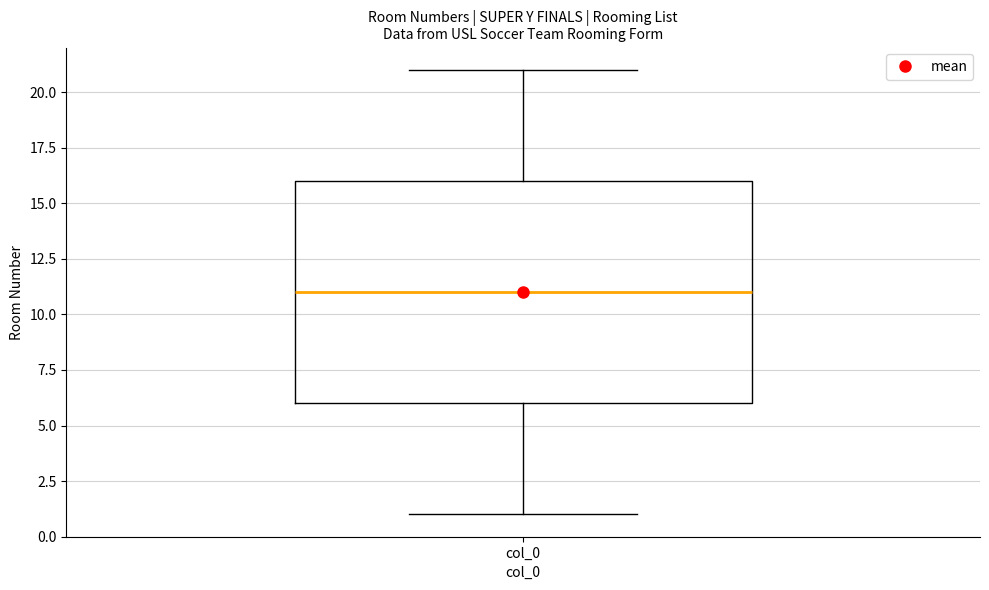

Transcribe this box plot: give where the median line is, the range the box spans, and where the two whiskers end, as read against the y-axis. The values are not printed on the chart, so give them approximately, as read against the axis.

median 11, box 6 to 16, whiskers 1 to 21